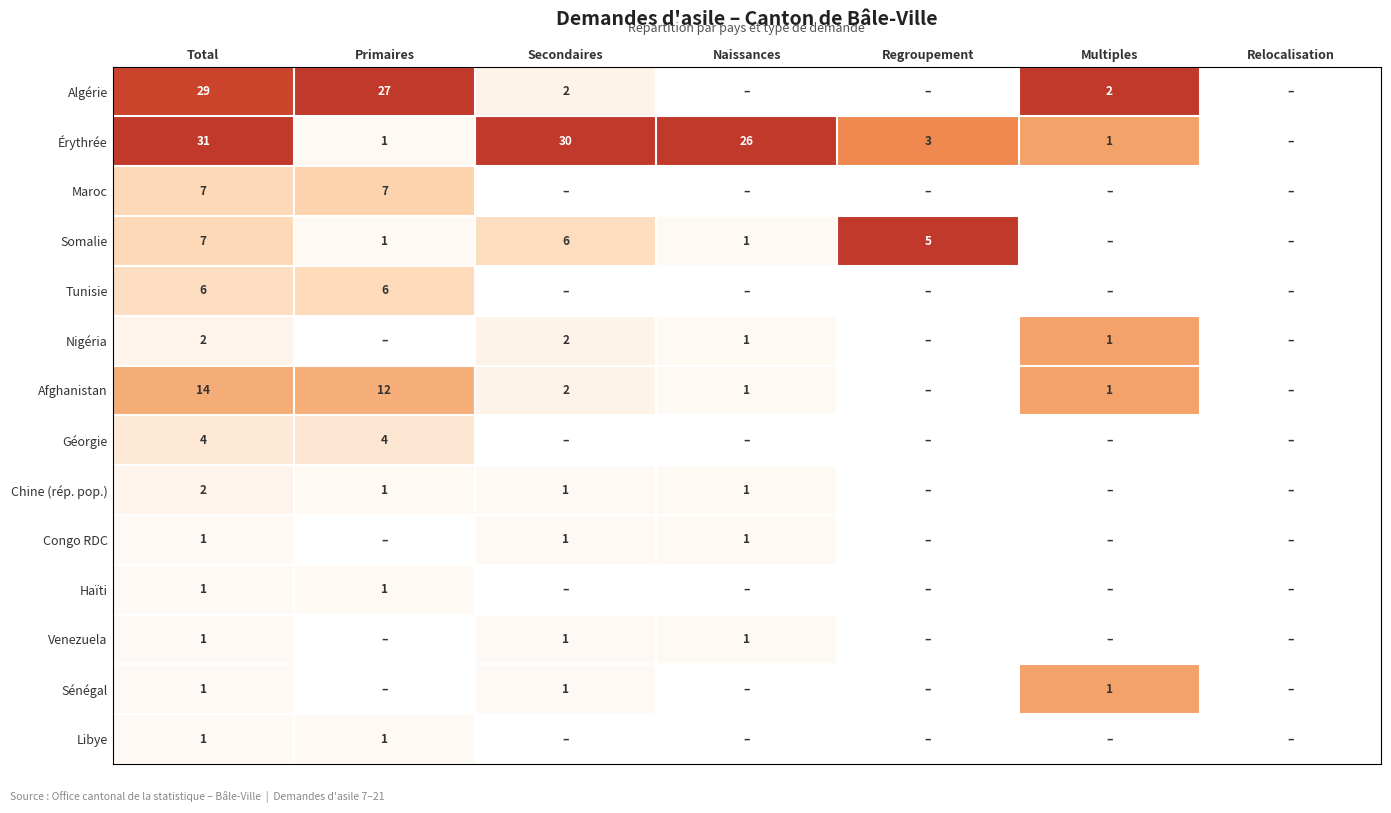

Count the number of data series in this chart.

14